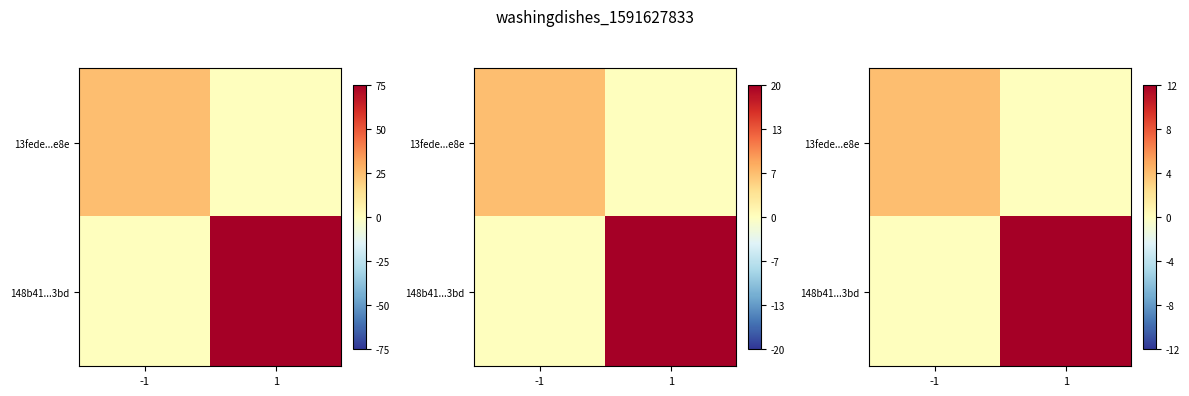

How many categories are shown in the chart?

2